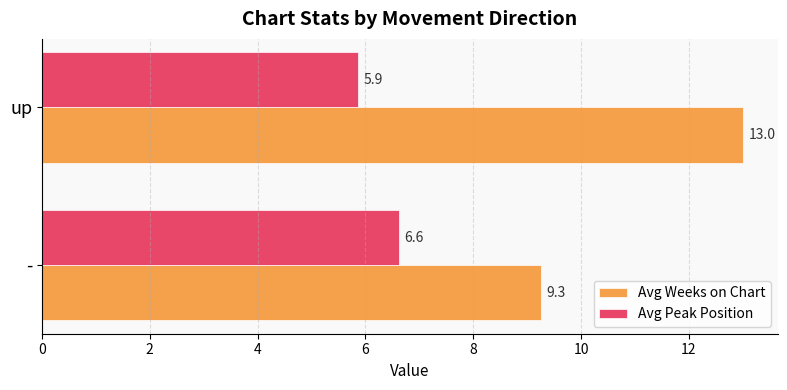

At how many categories does at least one series exceed 6?

2